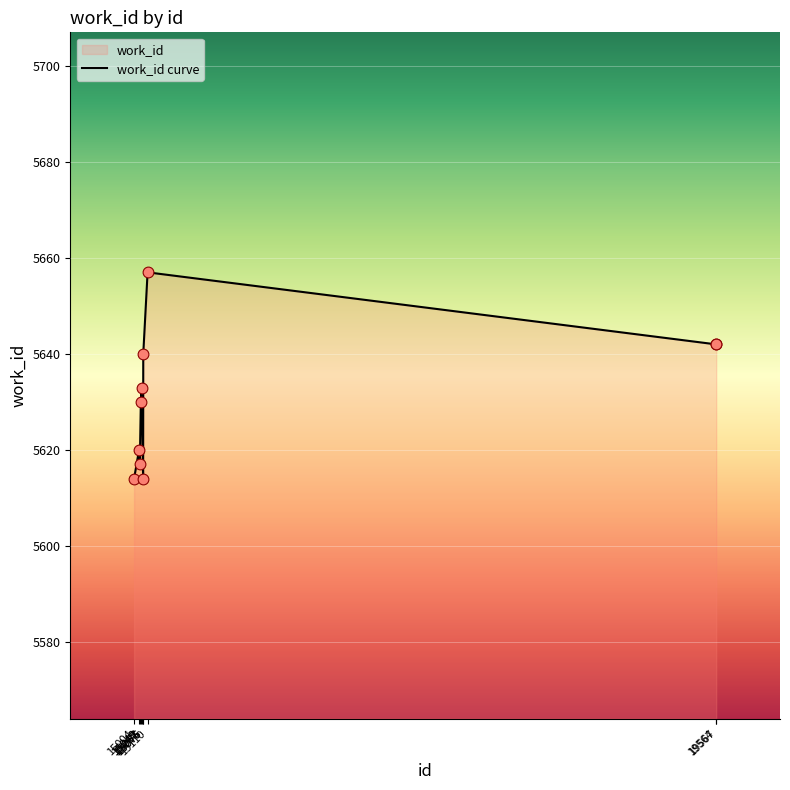

Between 19564 and 15049, which is larger?

19564